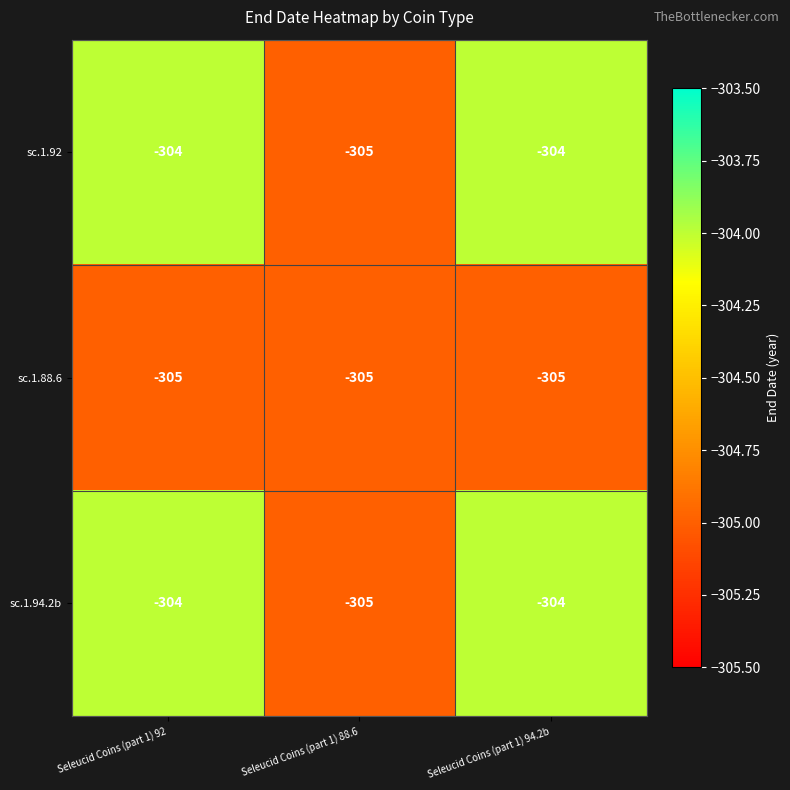

Reading left to right, extract all data points from this chart.

sc.1.92: -304	-305	-304
sc.1.88.6: -305	-305	-305
sc.1.94.2b: -304	-305	-304